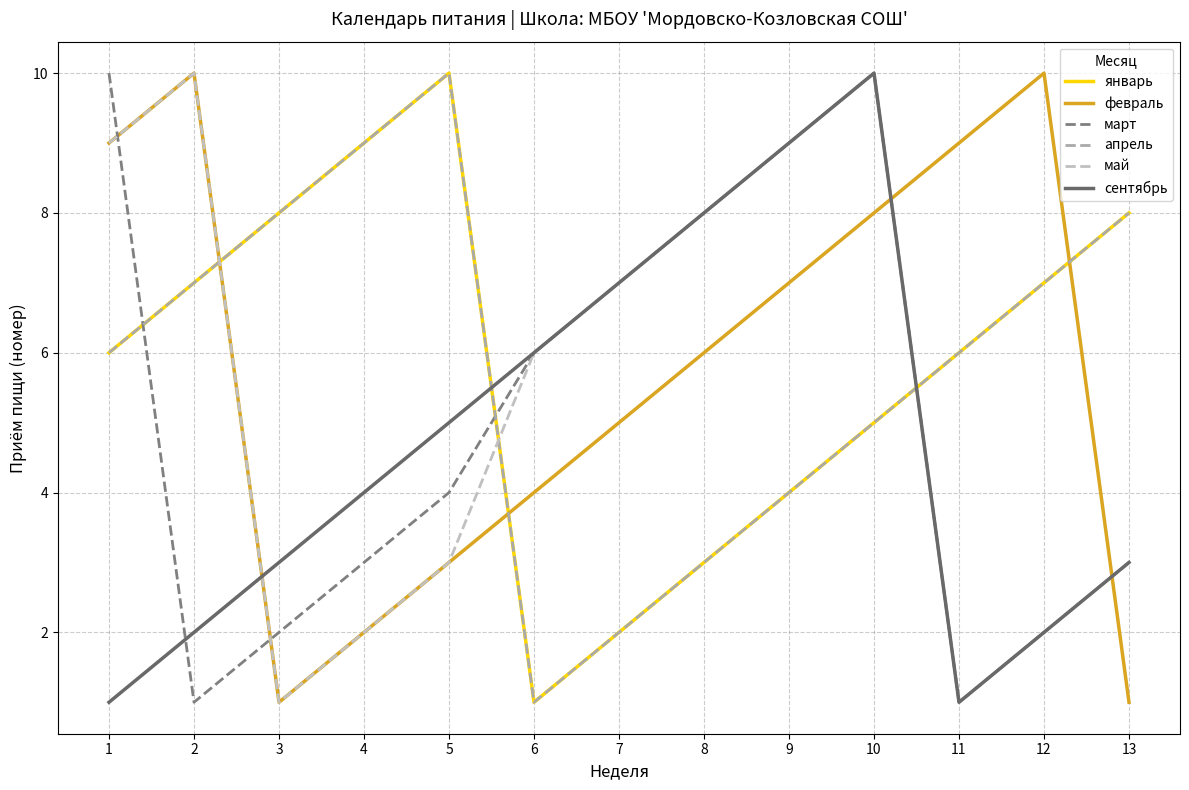

Is the value of январь at 10 greater than the value of май at 2?

No